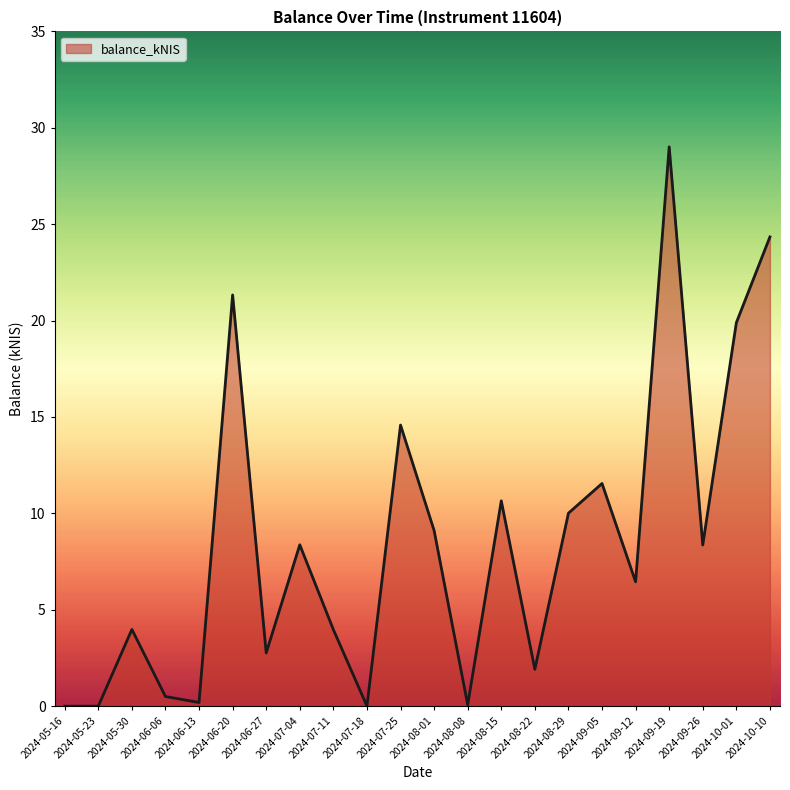

What is the change in value from 2024-09-26 to 2024-10-01?

+11.5